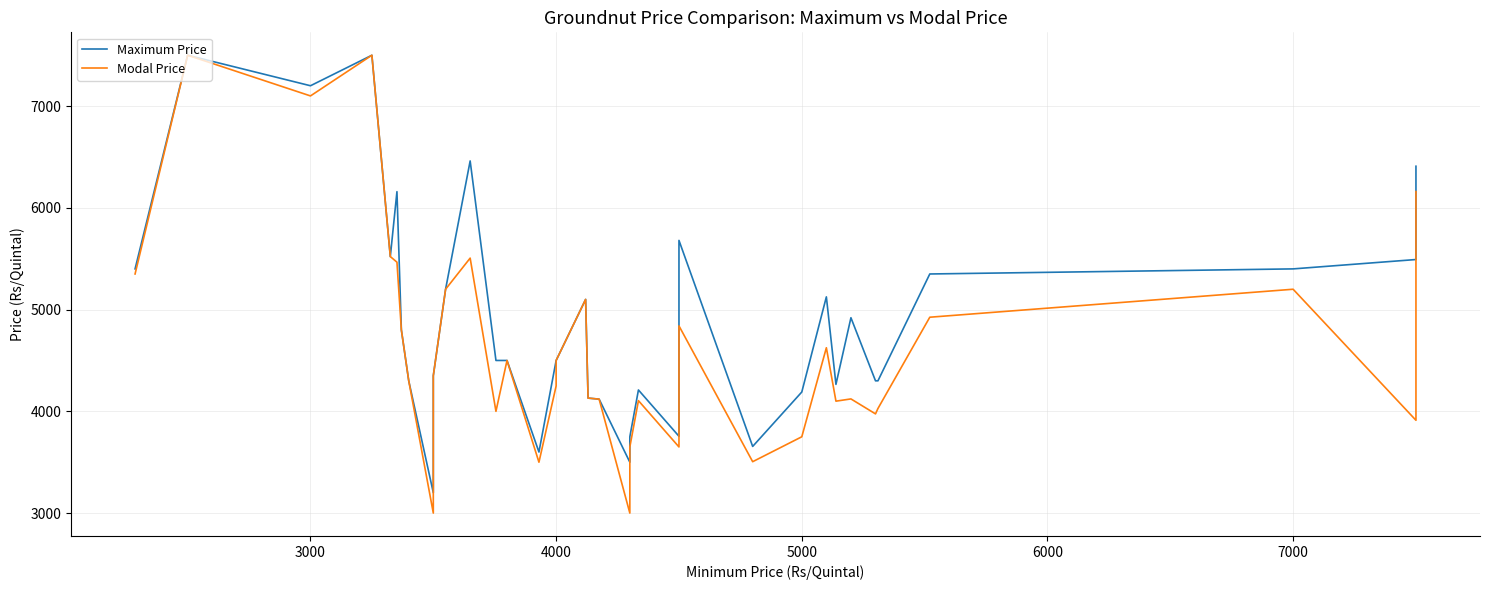

Is it true that Maximum Price equals 5906 at 25?

False